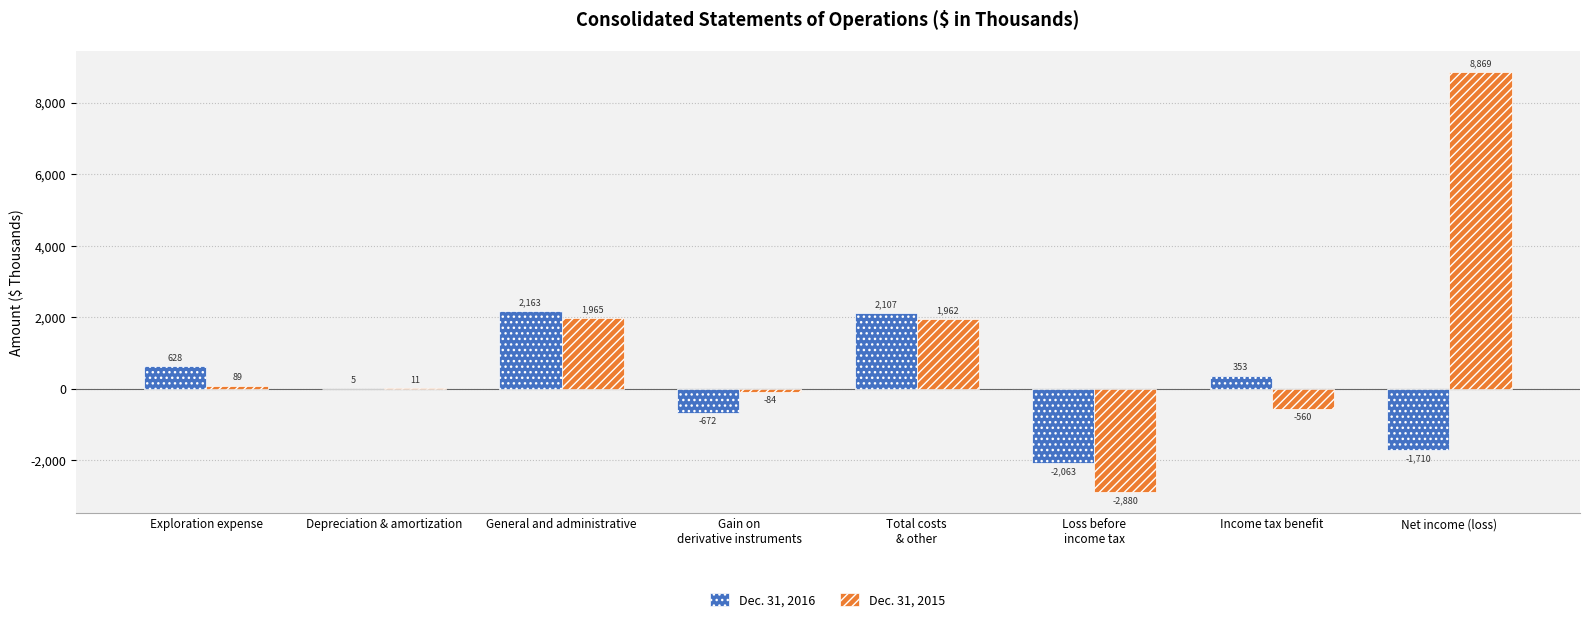

Is the value of Dec. 31, 2016 at Net income (loss) greater than the value of Dec. 31, 2015 at Income tax benefit?

No